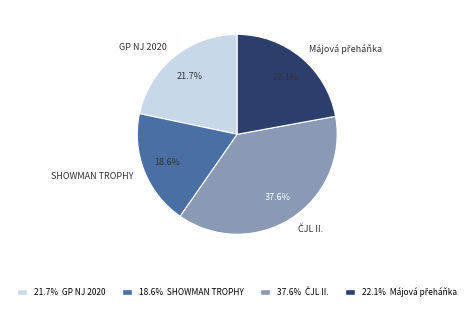

To the nearest percent, what is the average slice percentage?

25%